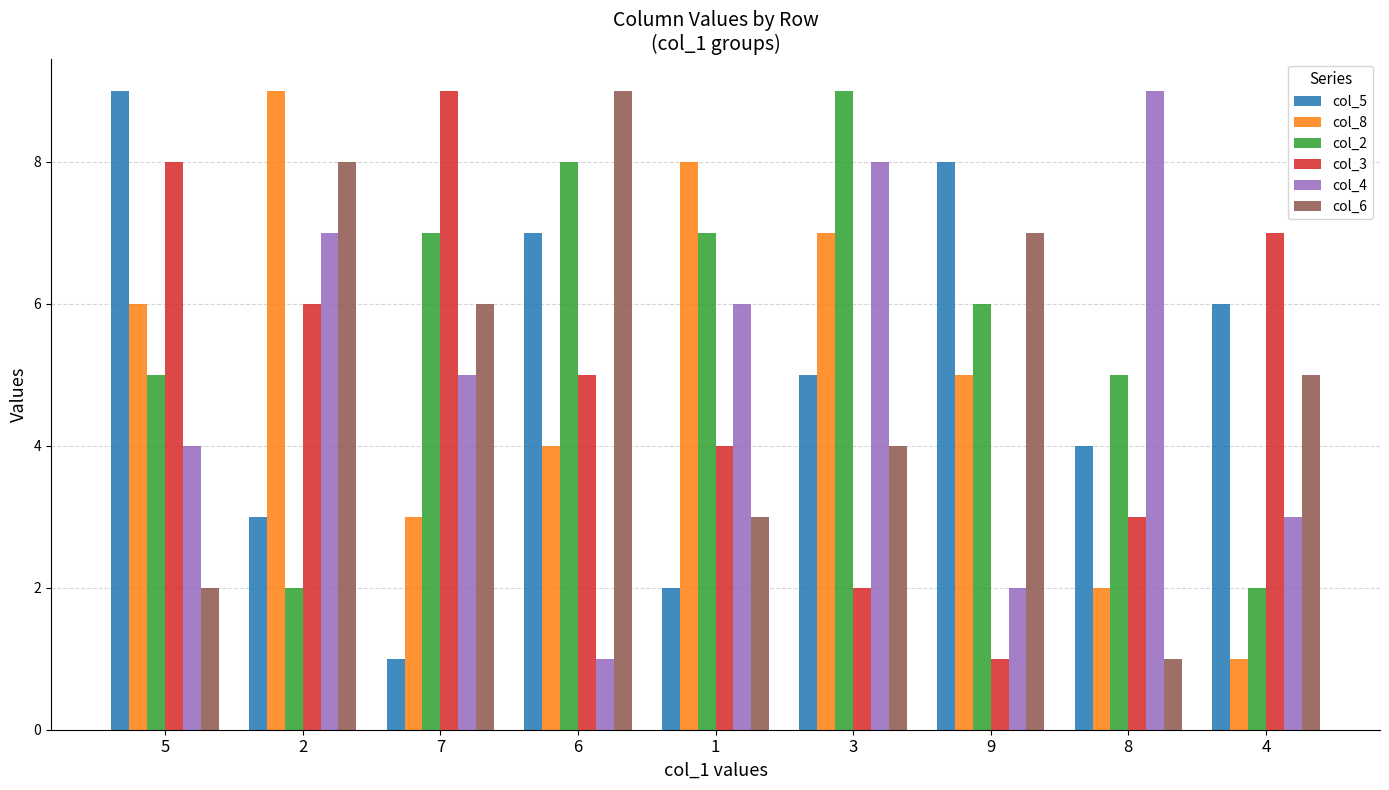

At 8, list the series in order from largest to smallest.

col_4, col_2, col_5, col_3, col_8, col_6